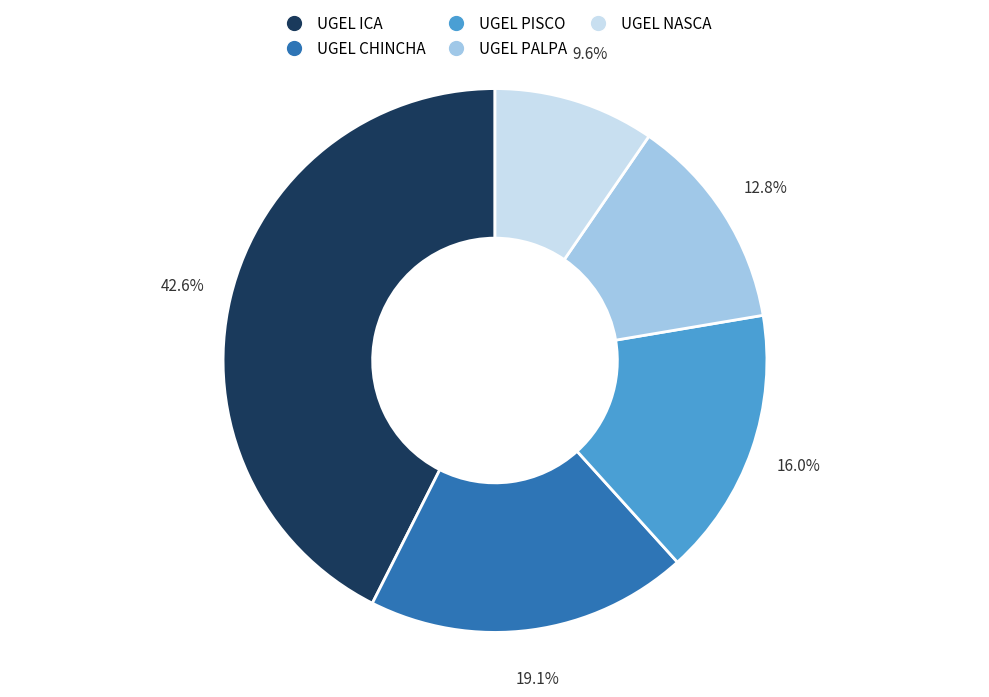

To the nearest percent, what is the combined percentage of UGEL CHINCHA and UGEL PALPA?

32%